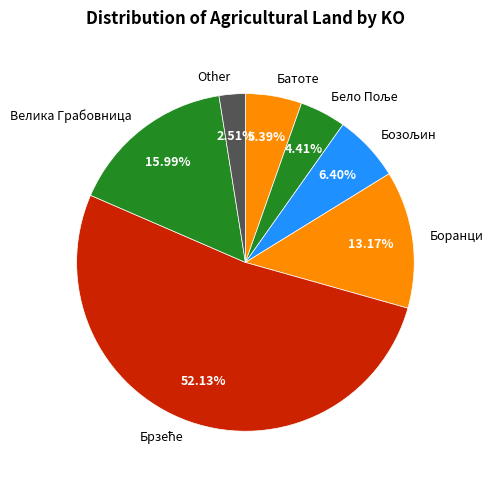

What is the smallest slice in the pie chart?

Other